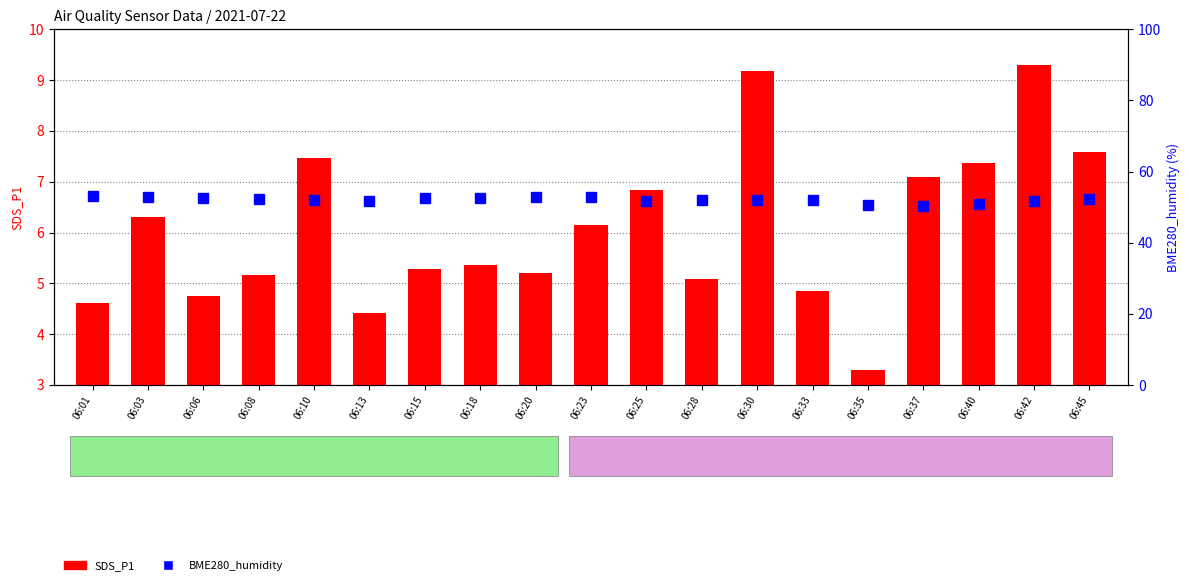

At how many categories does at least one series exceed 53?

1